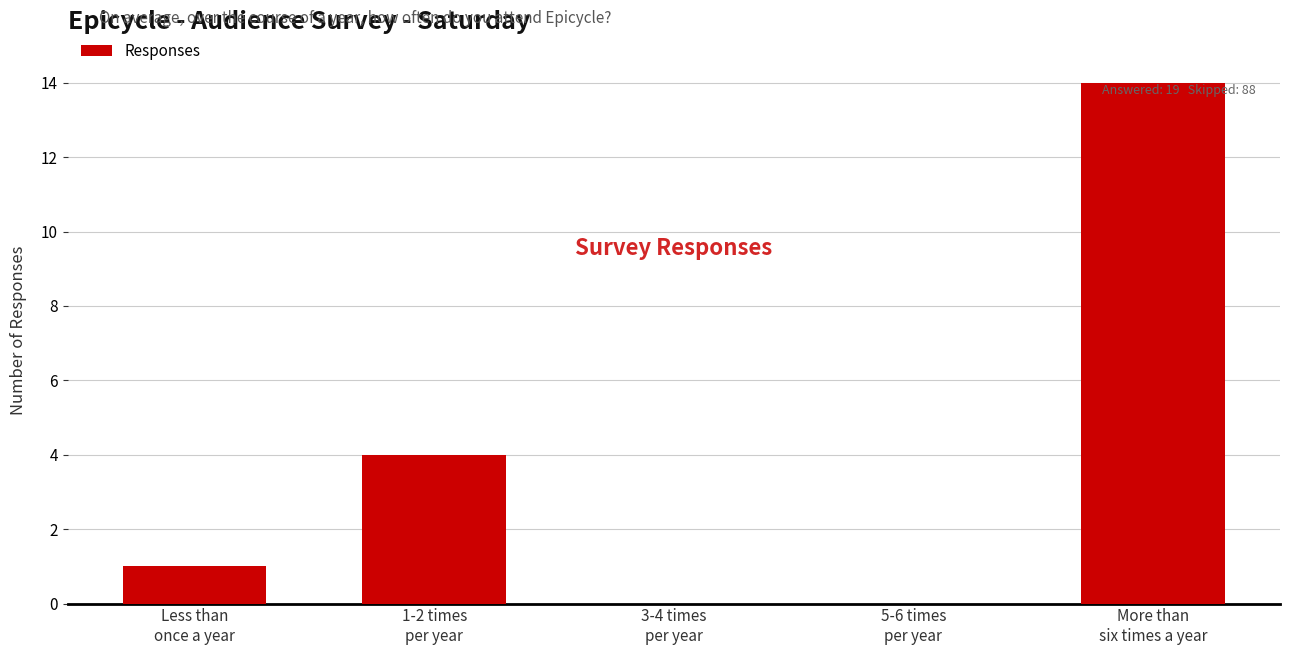

What is the sum of all values?

19